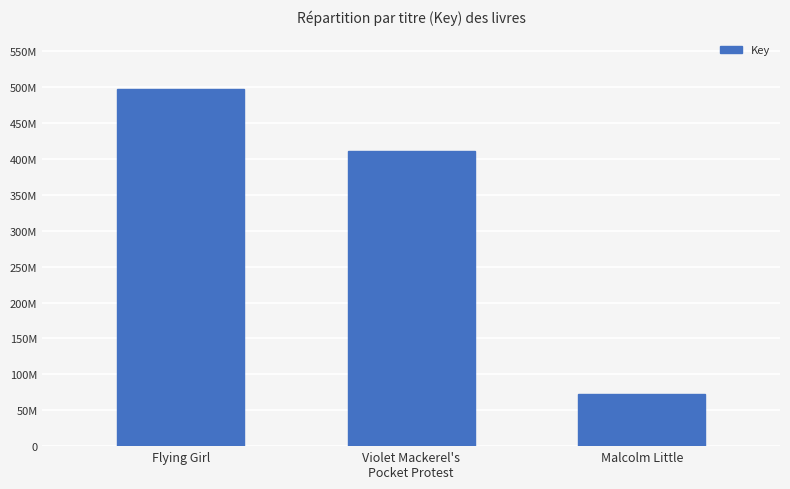

Where is the data nearest to the value 285113015?

Violet Mackerel's
Pocket Protest